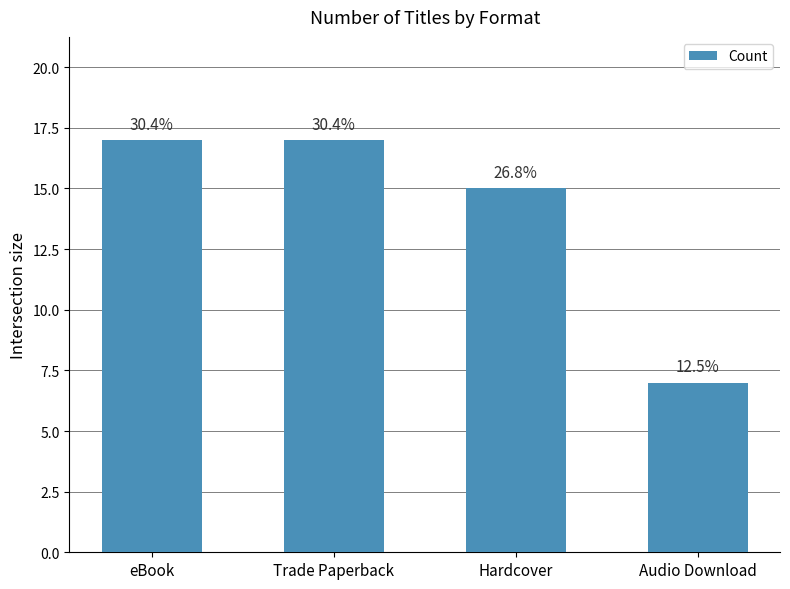

How many bars are there in total?

4